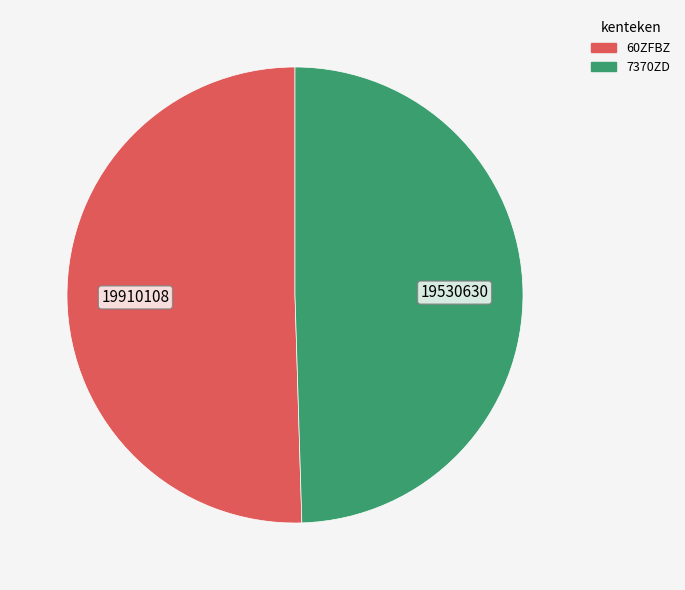

What is the largest slice in the pie chart?

60ZFBZ